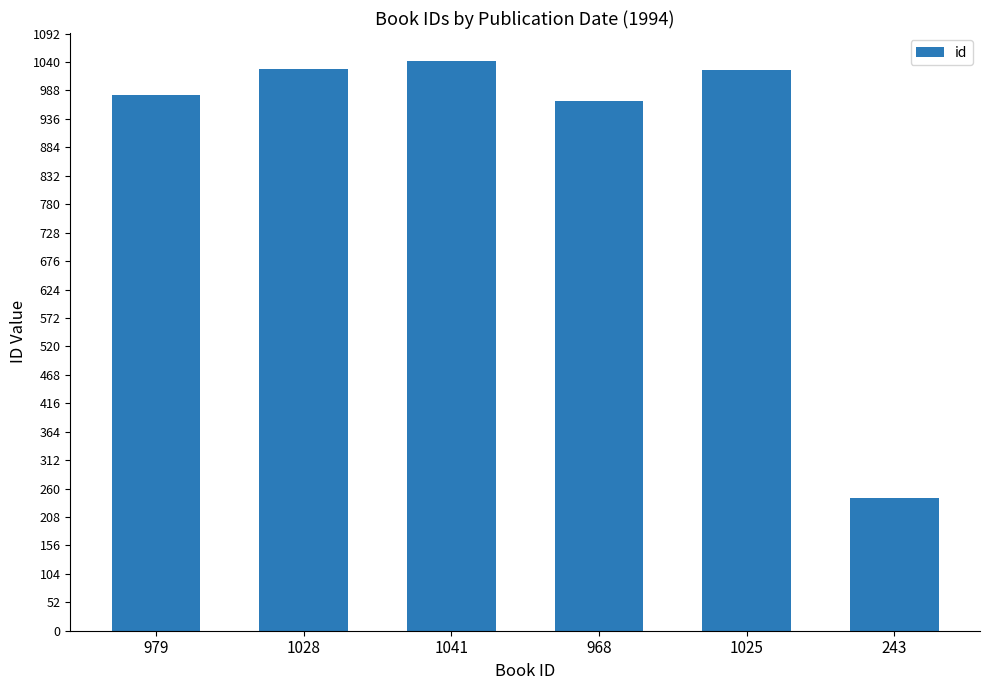

What is the difference between the maximum and minimum values?

798